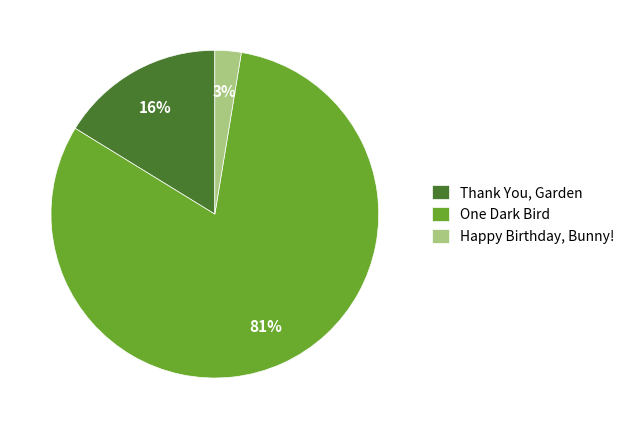

Between Happy Birthday, Bunny! and One Dark Bird, which is larger?

One Dark Bird